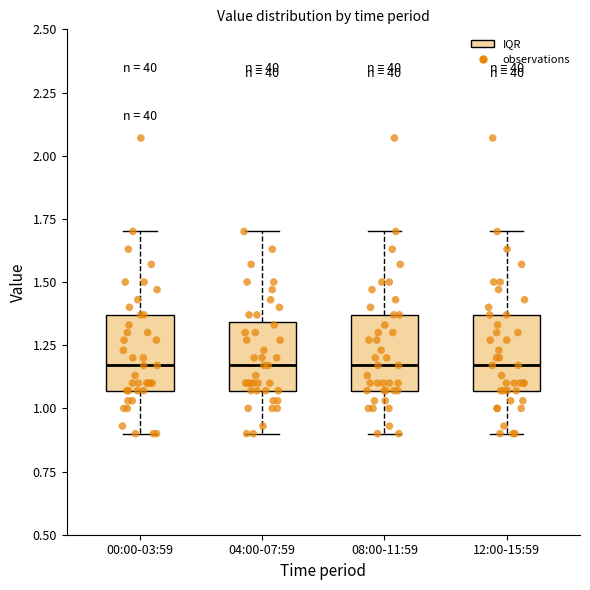

Where does the lower whisker of the box for 12:00-15:59 end on the y-axis? The values are not printed on the chart, so give them approximately, as read against the axis.

0.90